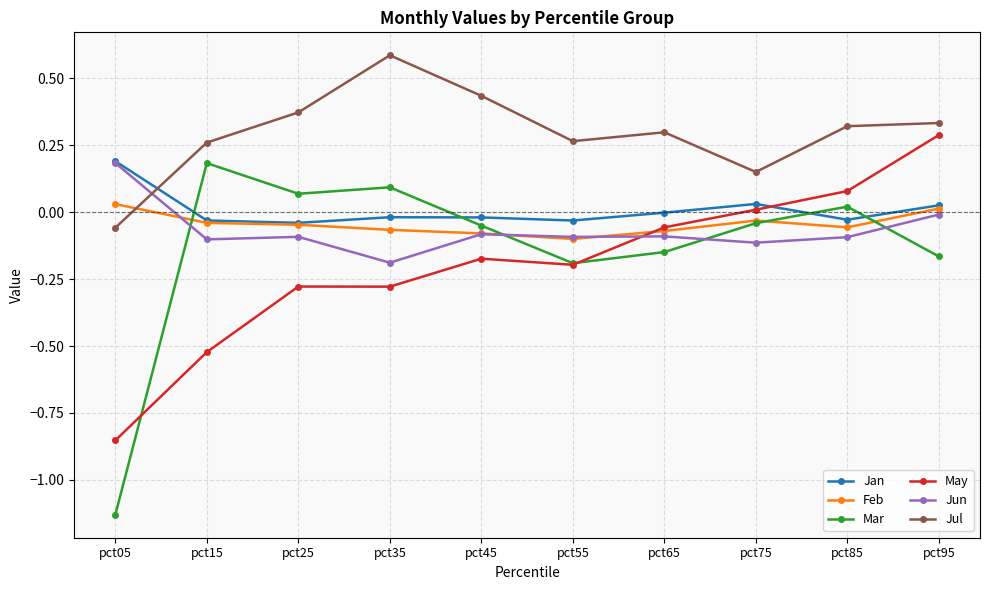

At which category does Mar reach its first local valley?

pct25